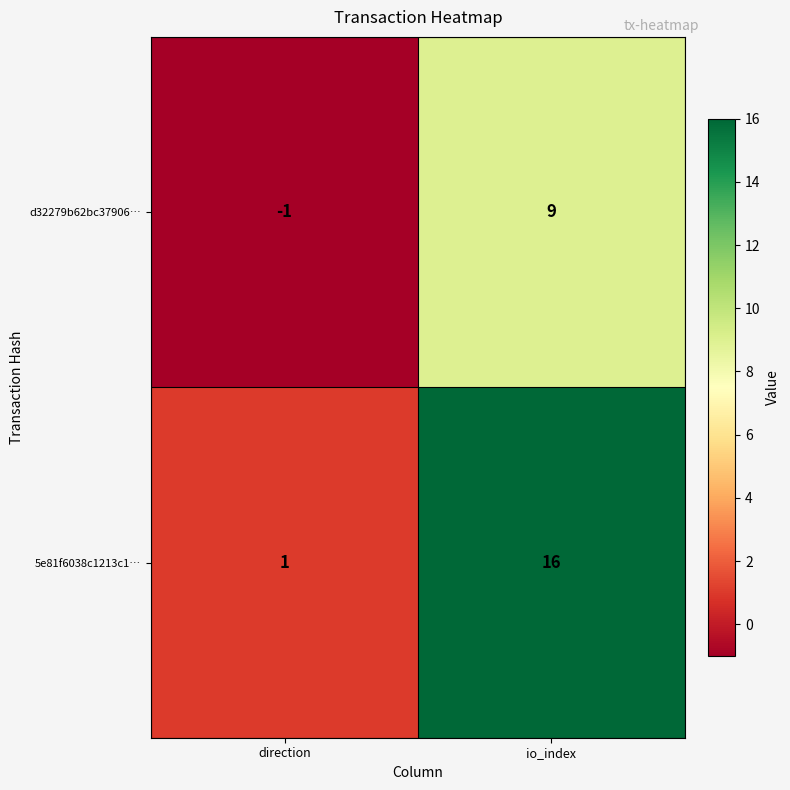

Which series has the largest range (max minus min)?

5e81f6038c1213c1…